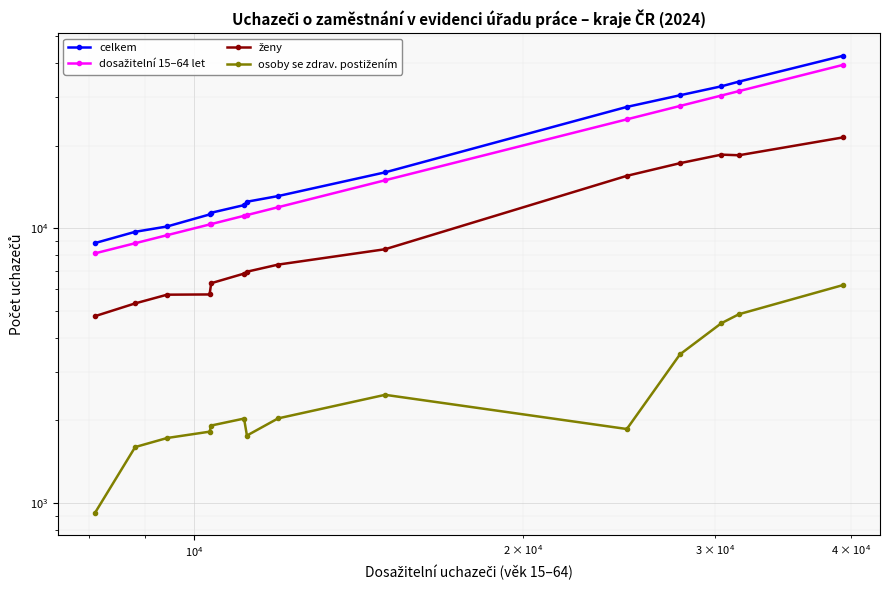

What is the value of the celkem point at the 7th from the left?

12494